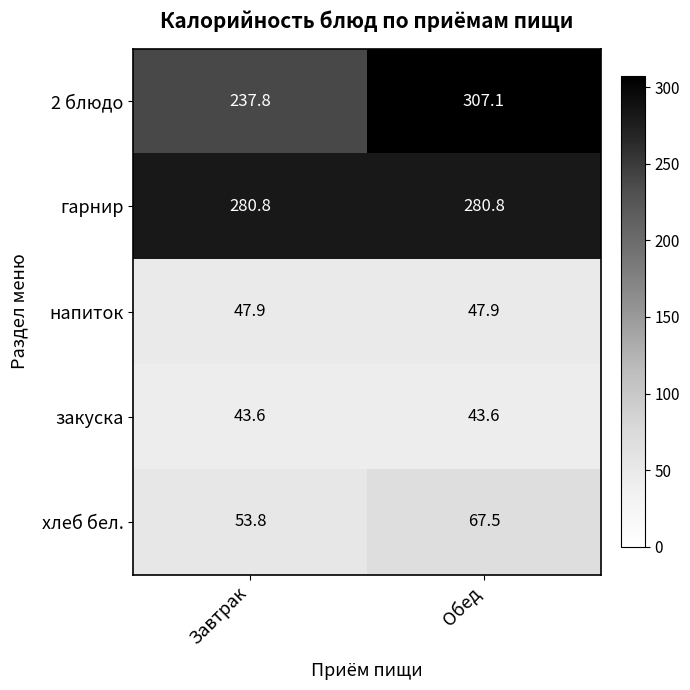

Reading right to left, transcribe all the data shown in this chart.

2 блюдо: 307.1	237.8
гарнир: 280.8	280.8
напиток: 47.9	47.9
закуска: 43.6	43.6
хлеб бел.: 67.5	53.8